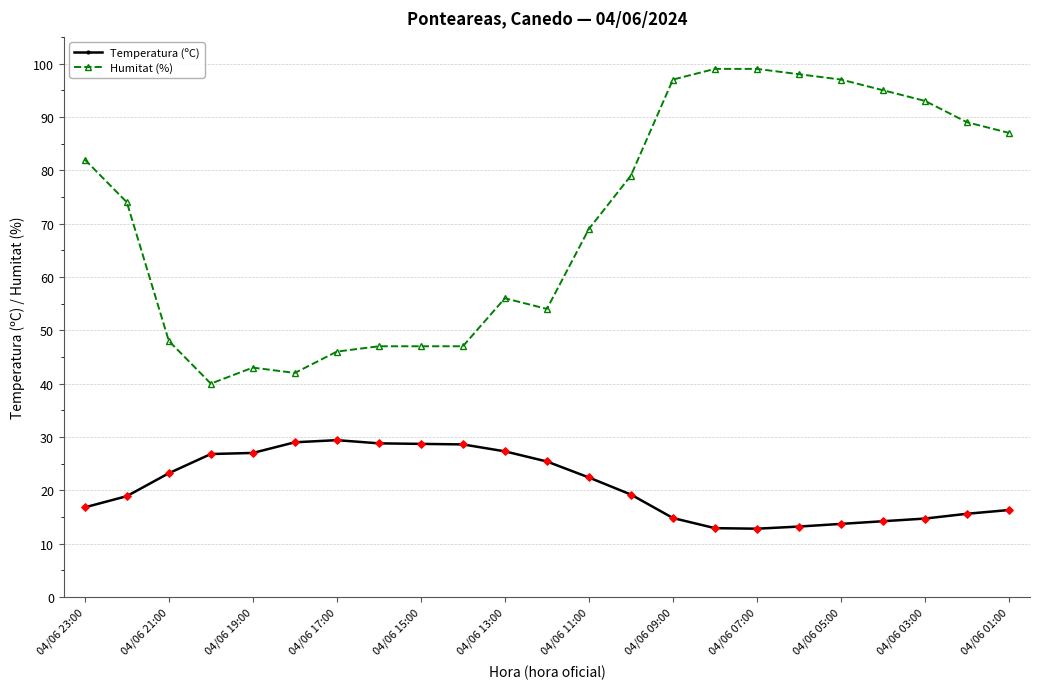

Which series has the largest total across all categories?

Humitat (%)